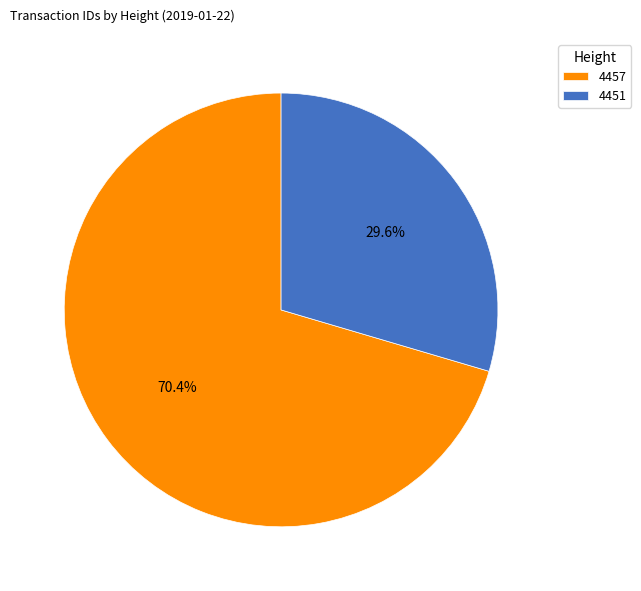

How many slices are in this pie chart?

2